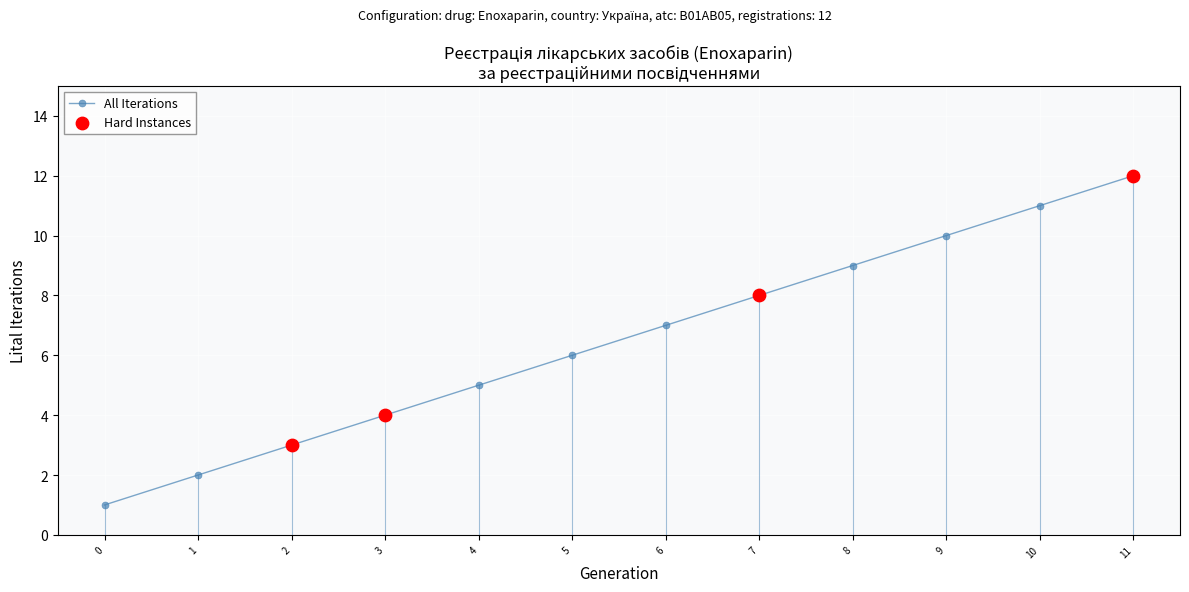

What is the ratio of the value at 5 to the value at 10?

0.5